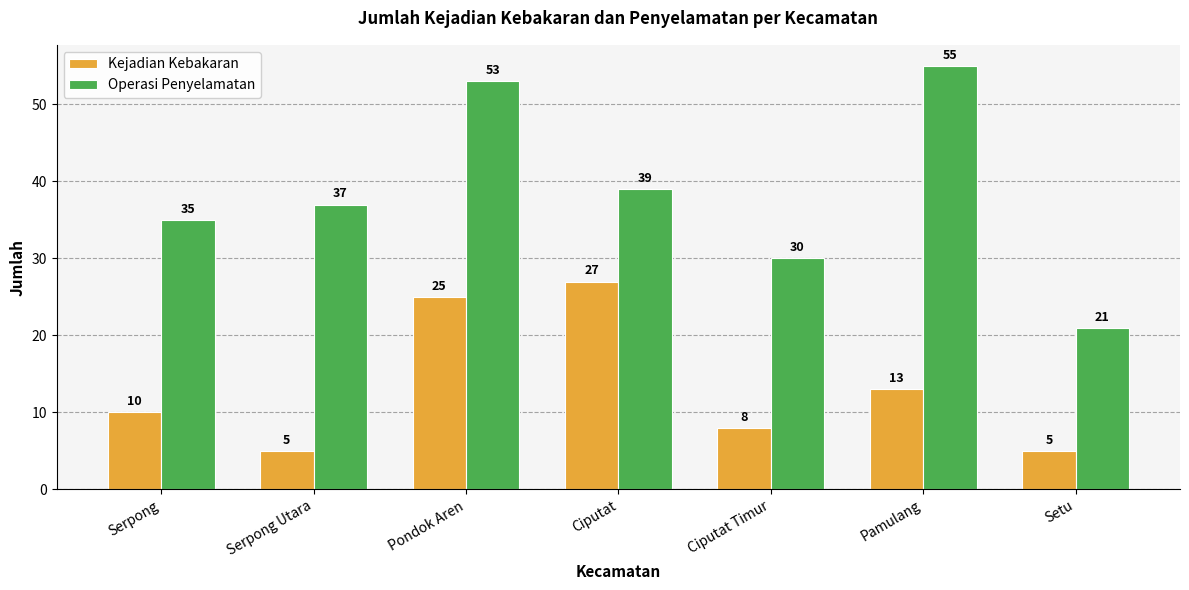

What is the sum of all Operasi Penyelamatan values?

270